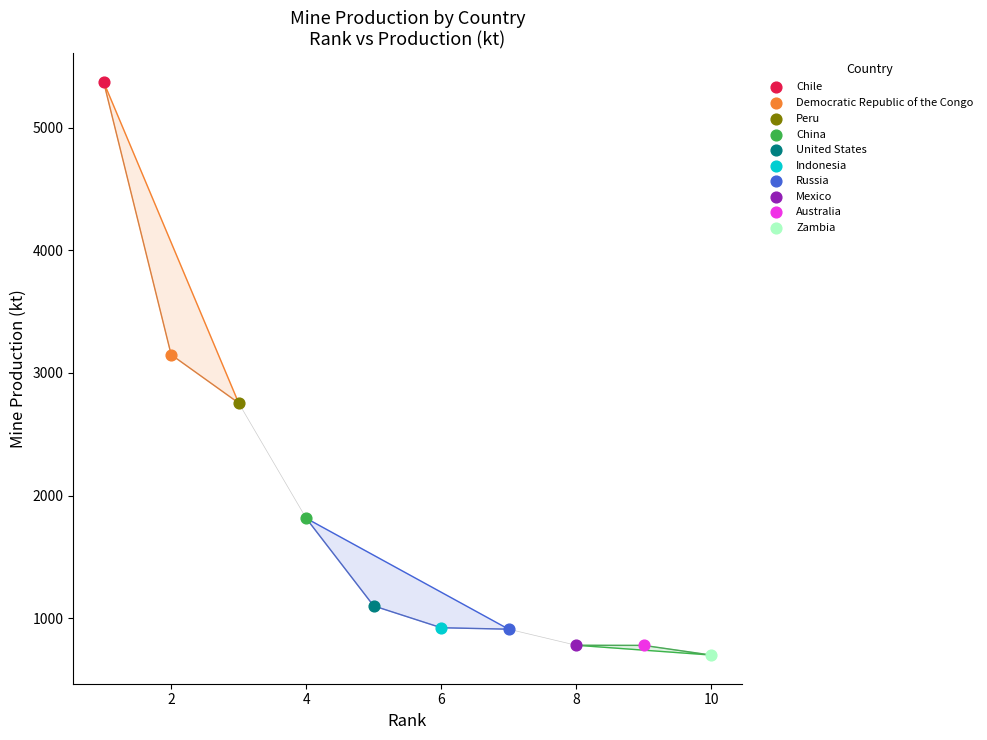

Which series contains the highest Y value?

Chile